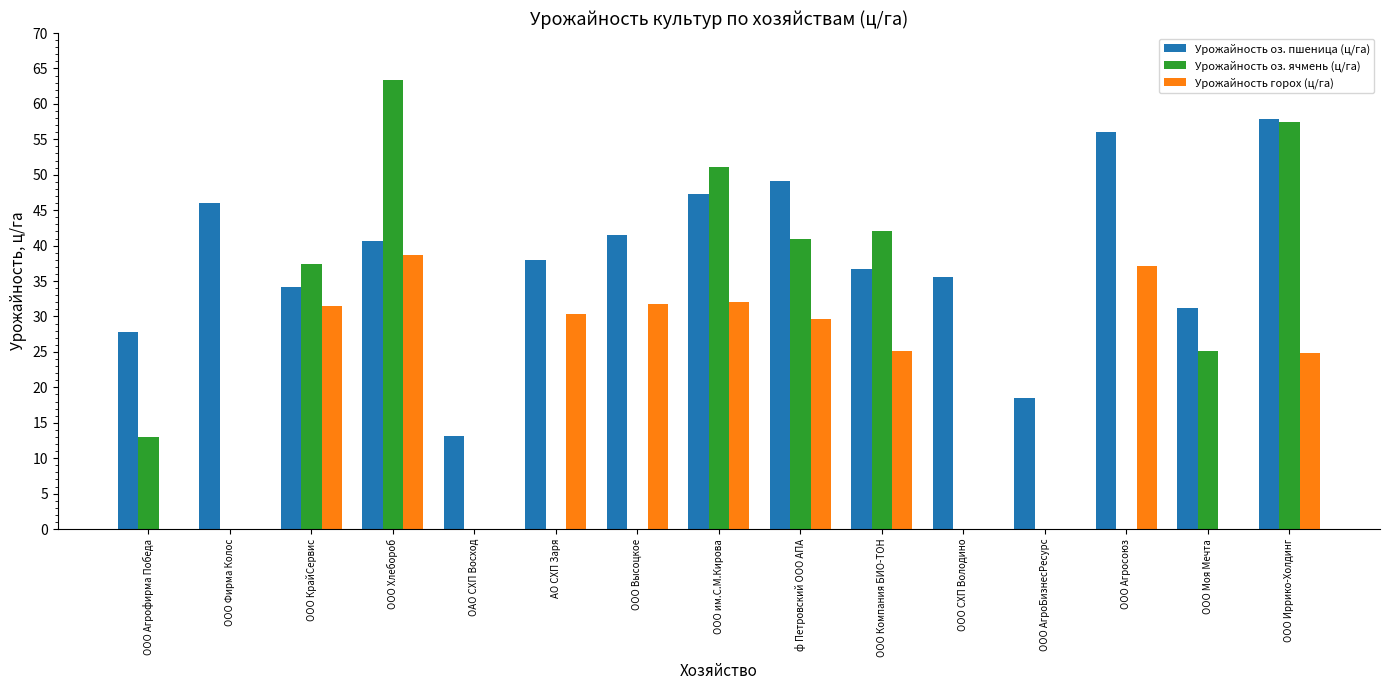

The value of Урожайность оз. пшеница (ц/га) at ООО Агросоюз is 56.1. True or false?

True